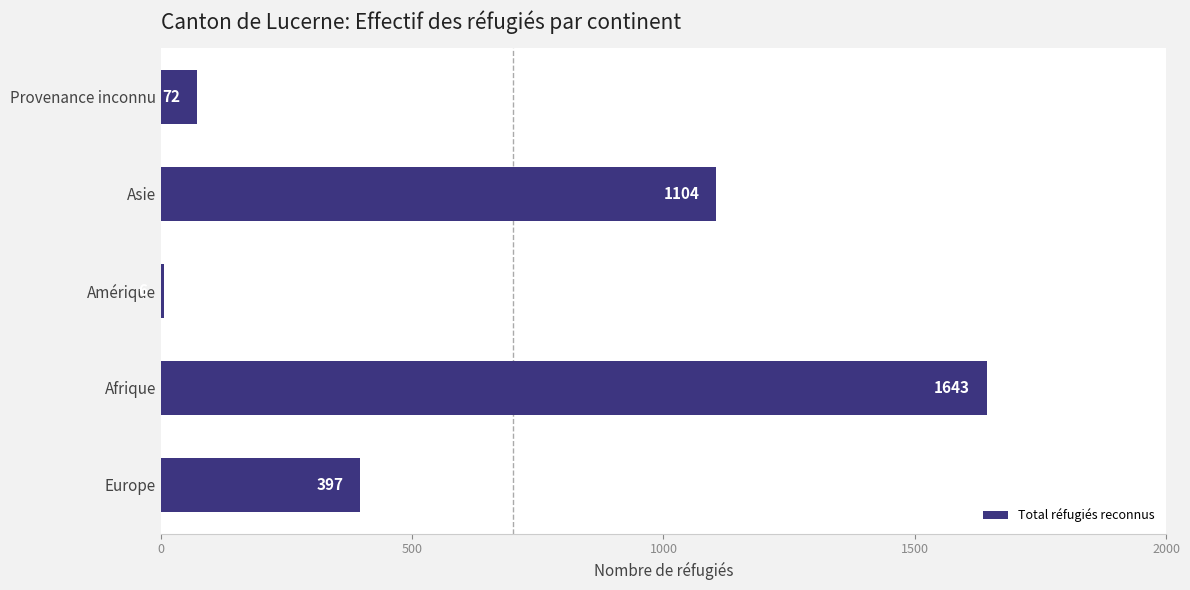

The value at Europe is 596. True or false?

False